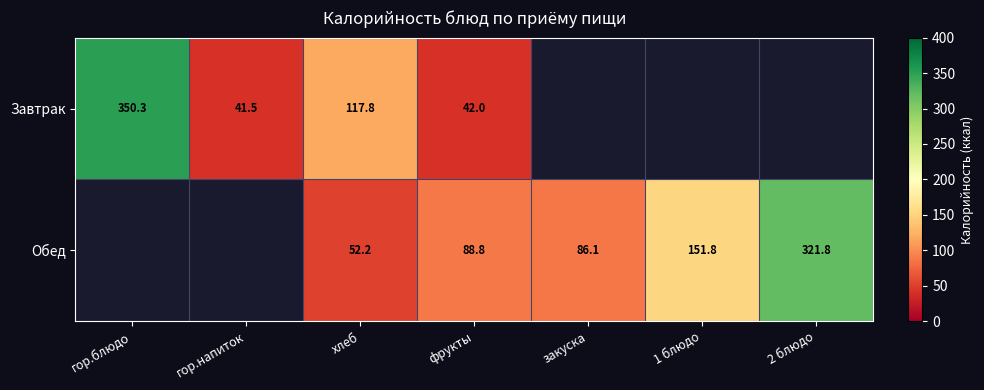

Is the value of Обед at закуска greater than the value of Завтрак at гор.напиток?

Yes